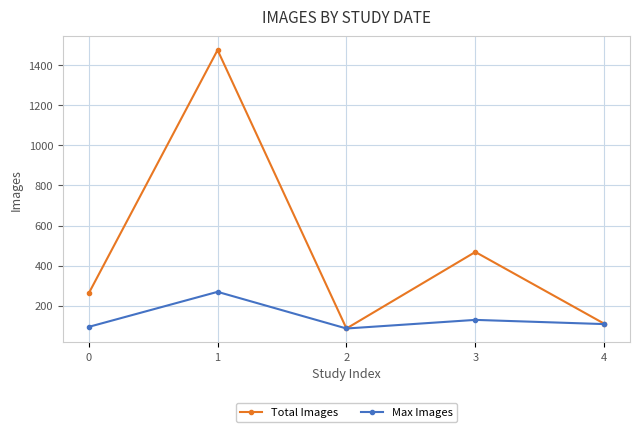

At which category is the sum across all series the highest?

1